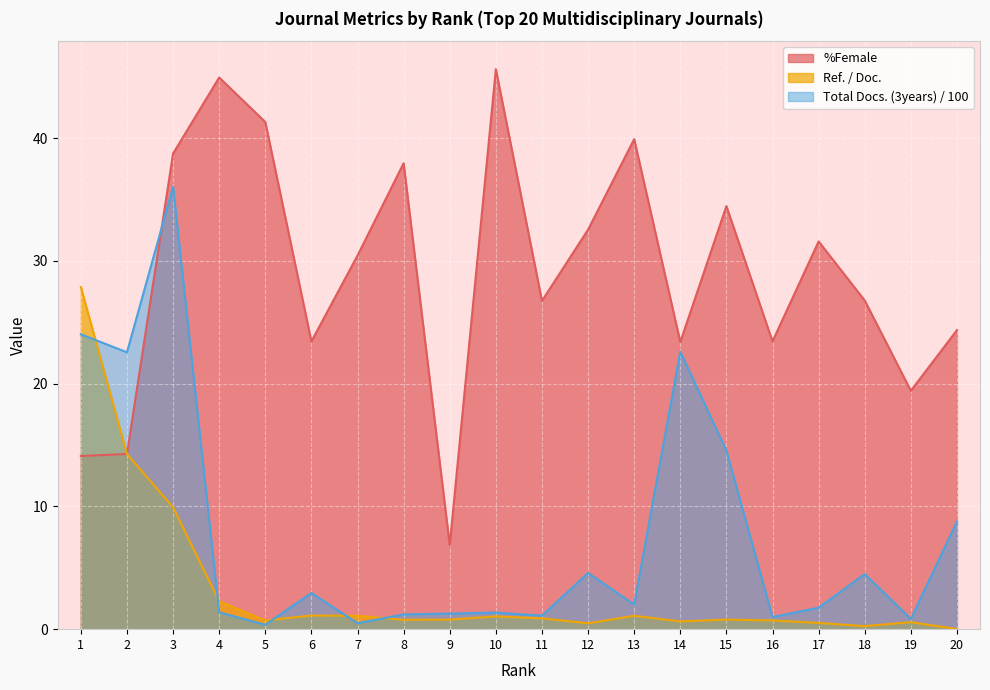

Rank the series by their average value, from lowest to highest.

Ref. / Doc., Total Docs. (3years) / 100, %Female